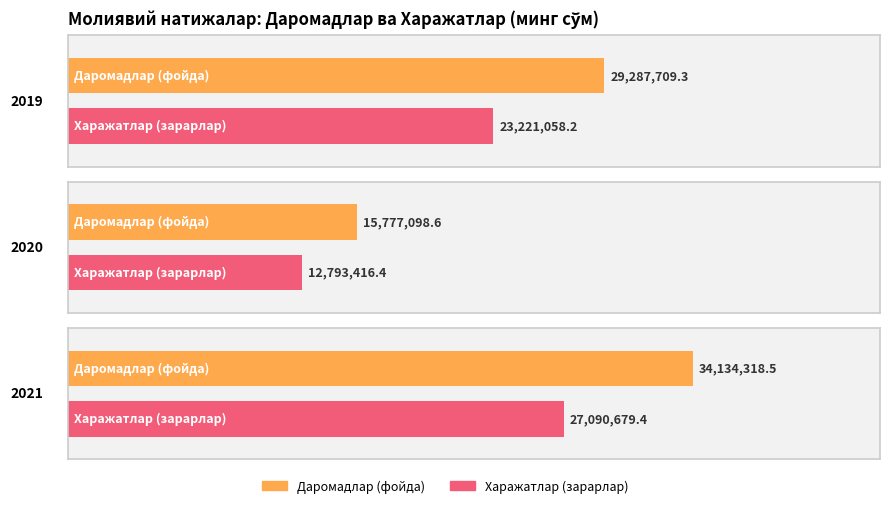

At which category is the sum across all series the highest?

2021